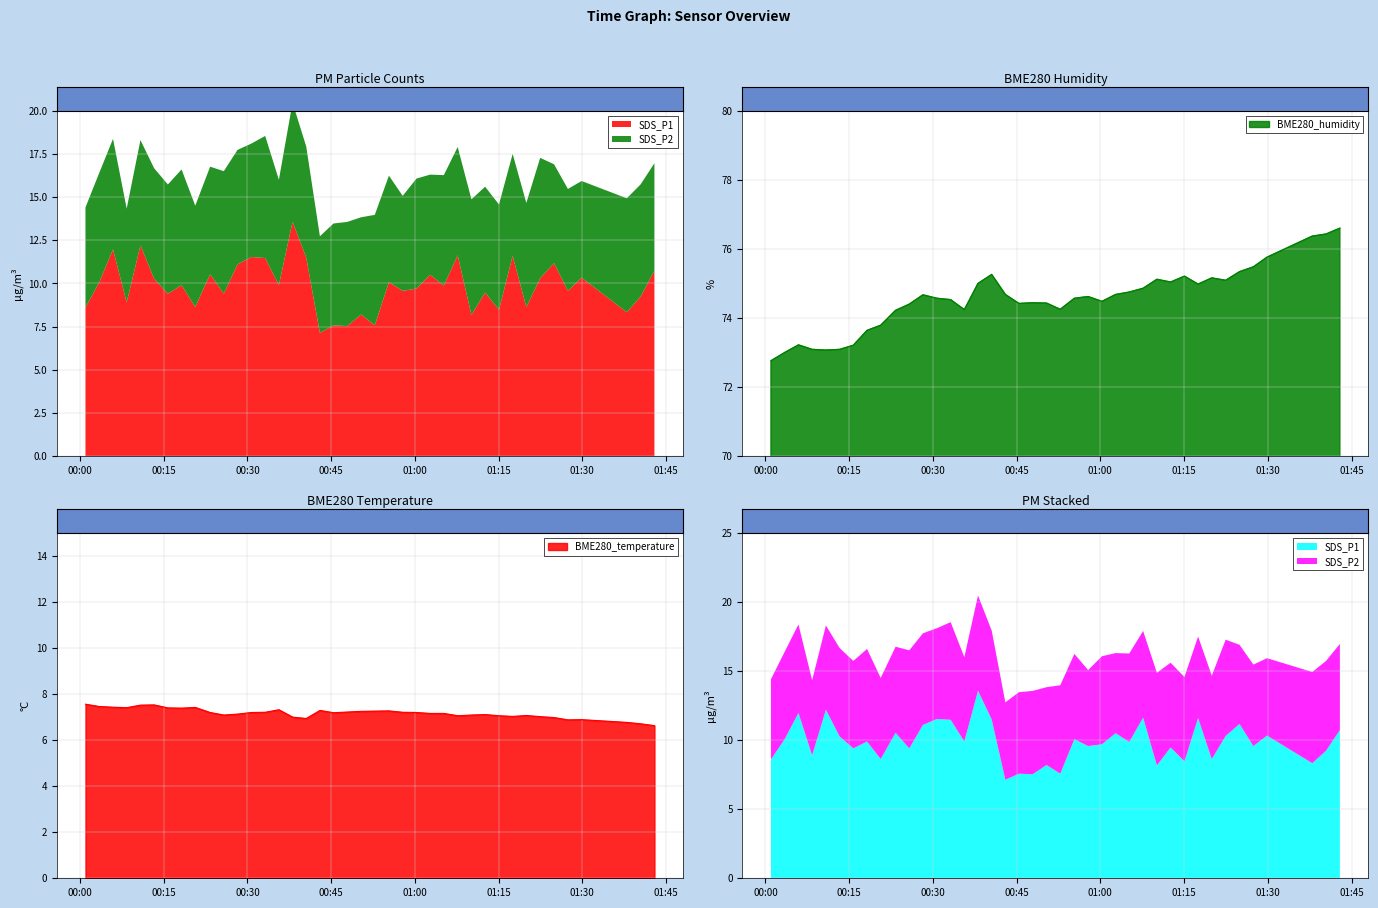

Where is the first local maximum for BME280_temperature?

2022/04/30 00:13:17